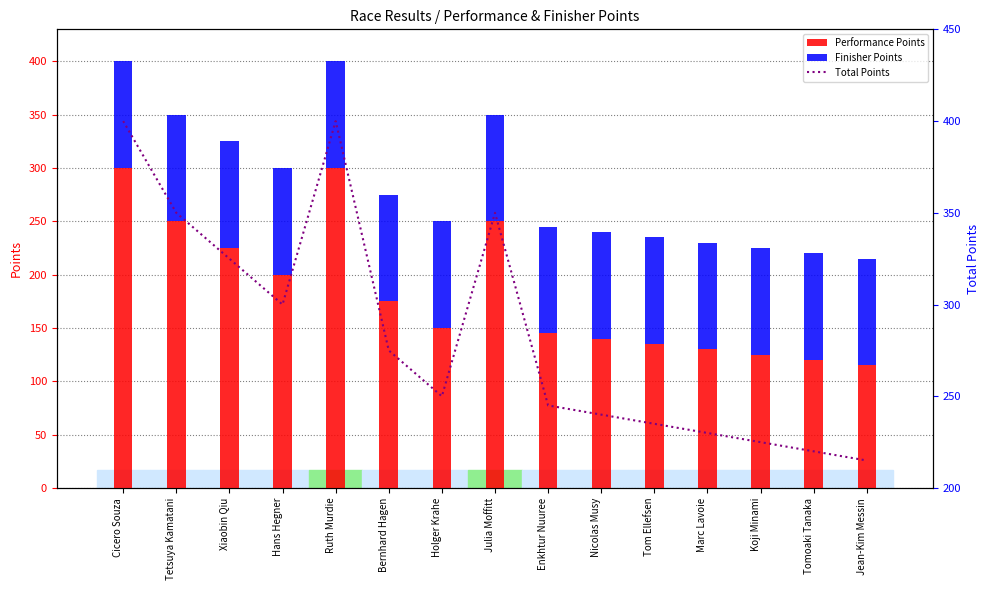

True or false: Total Points has a value of 225 at Koji Minami.

True